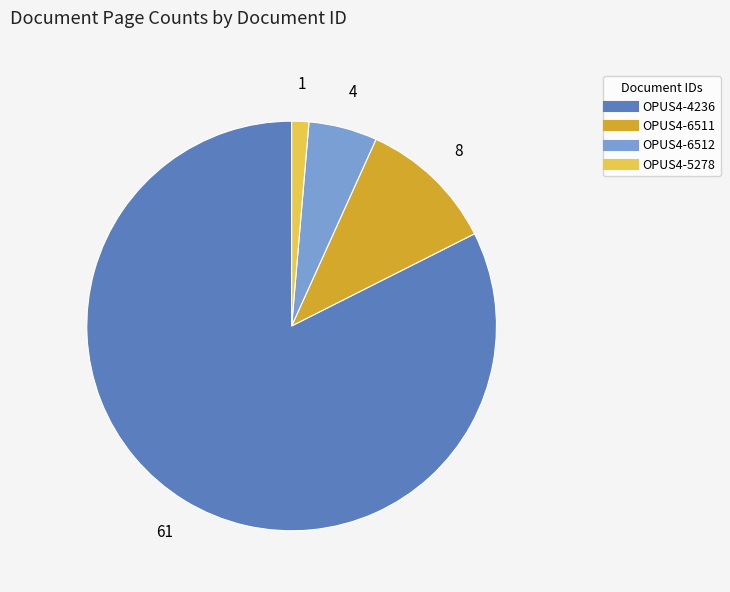

Is it true that OPUS4-6511 is 11% of the pie?

True